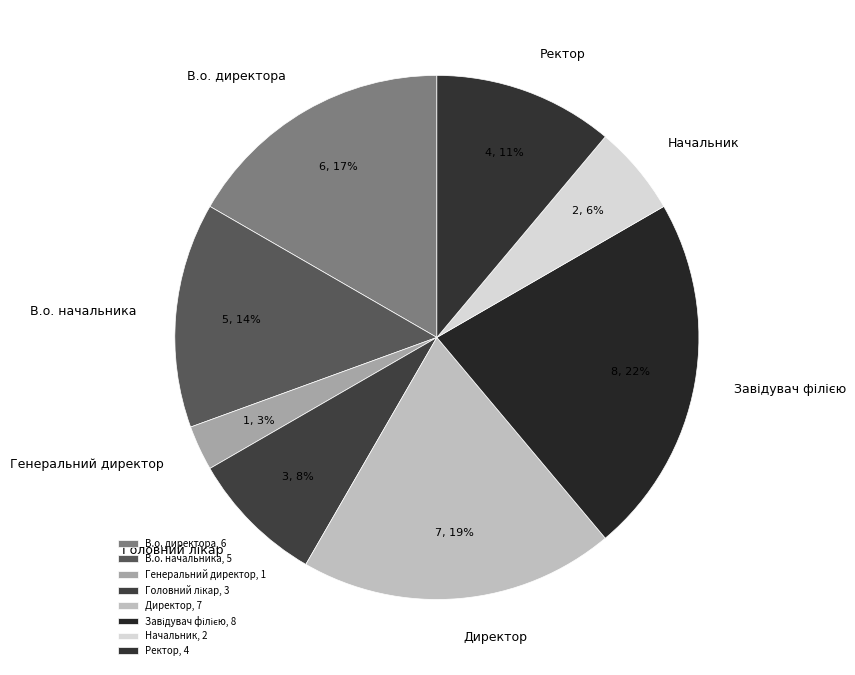

How many segments does this pie chart have?

8